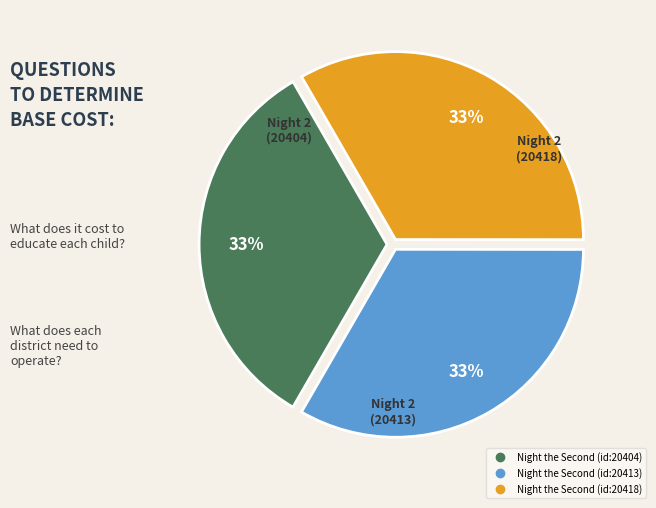

Is there any slice that represents more than half of the pie?

No